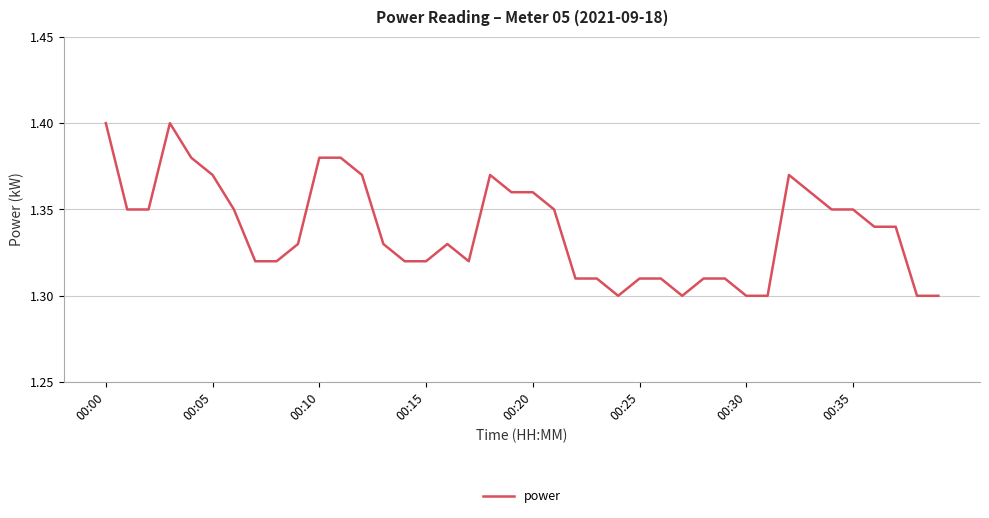

What is the label of the 9th point from the left?

8